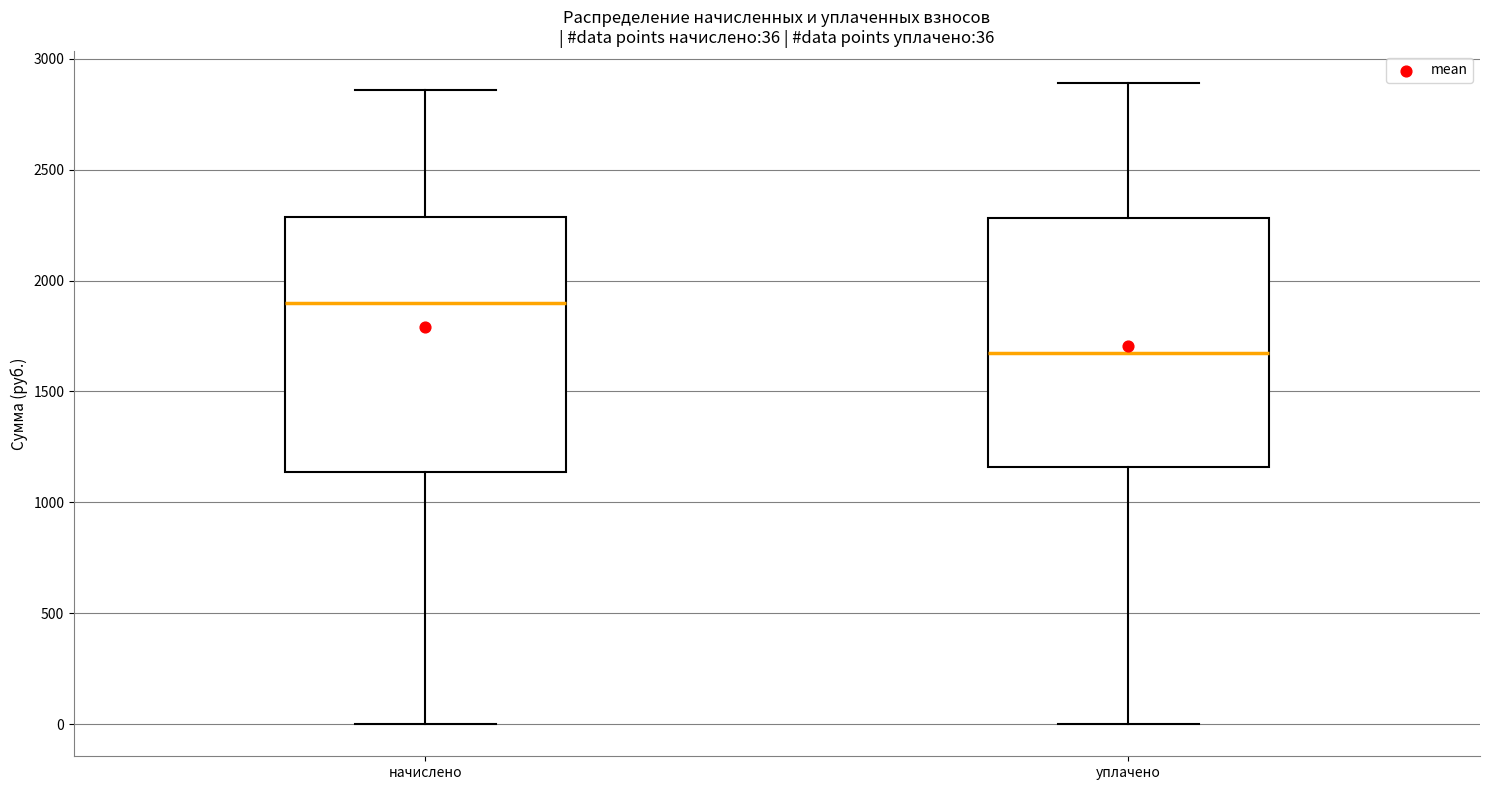

Which box has the highest median line?

начислено